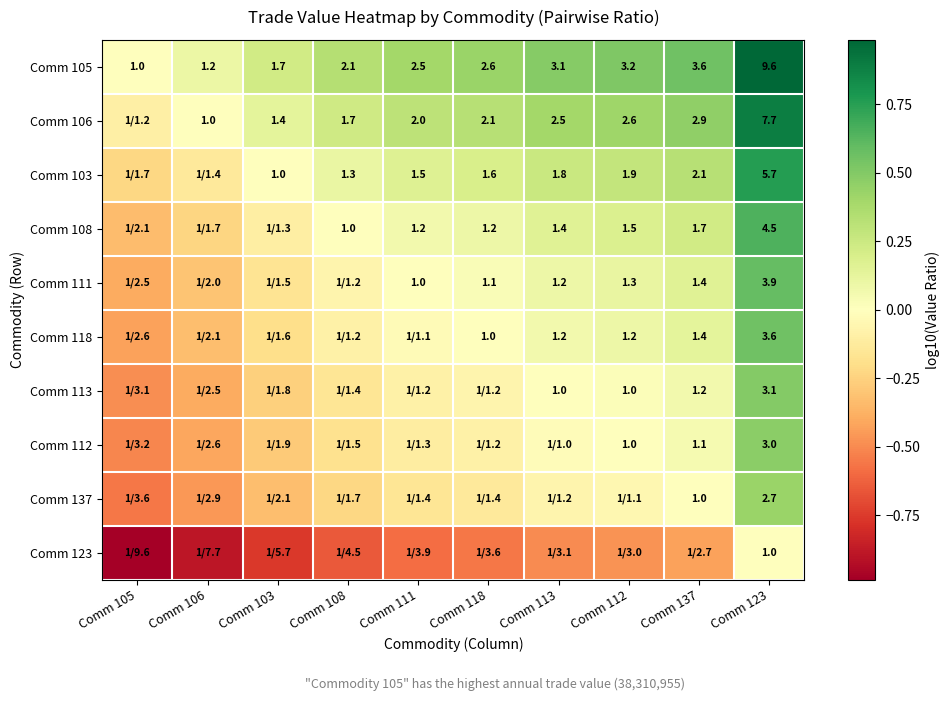

Is the value of Comm 106 at Comm 137 greater than the value of Comm 112 at Comm 137?

Yes